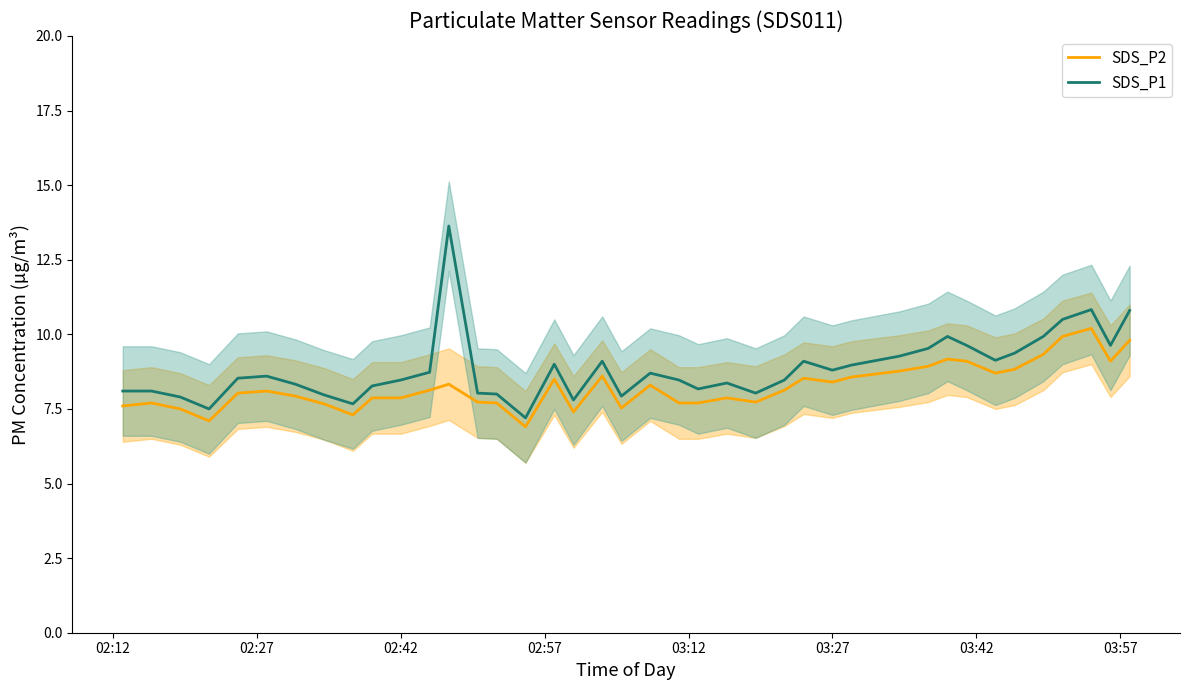

What is the value of the SDS_P2 point at the 8th from the left?

7.7